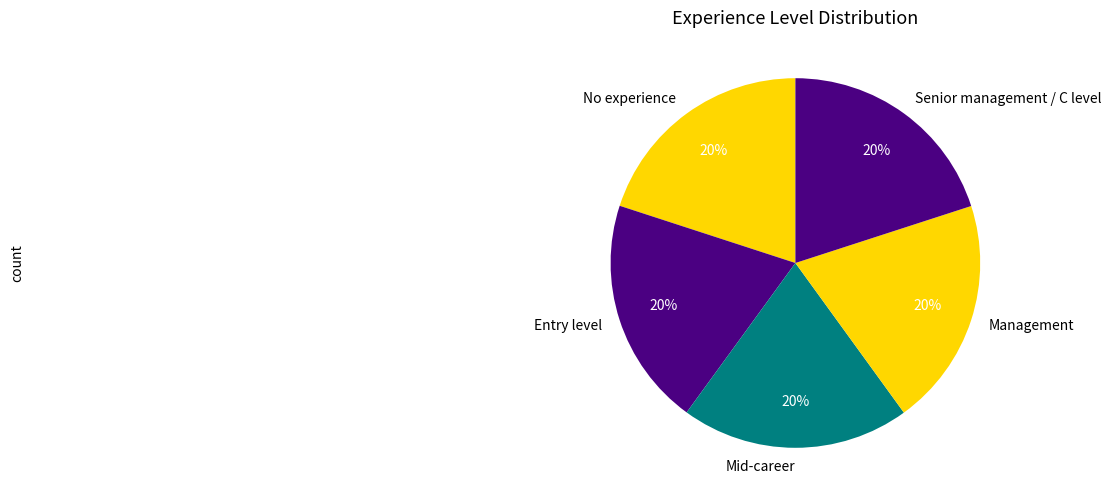

Do Mid-career and Entry level together represent more than half of the pie?

No